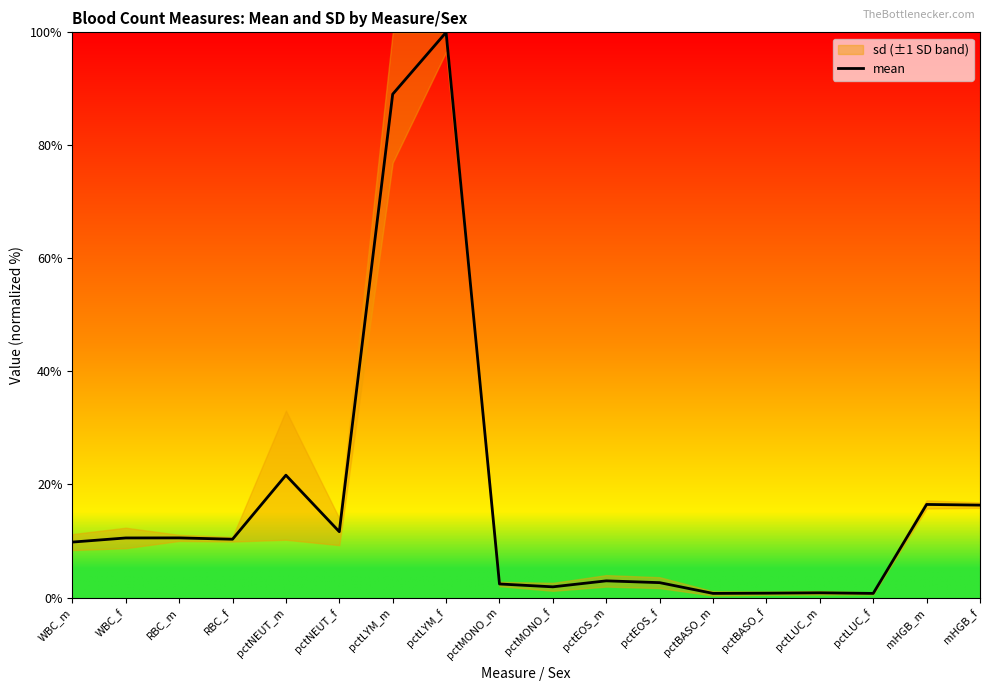

What is the ratio of the value at mHGB_m to the value at pctLYM_m?

0.2